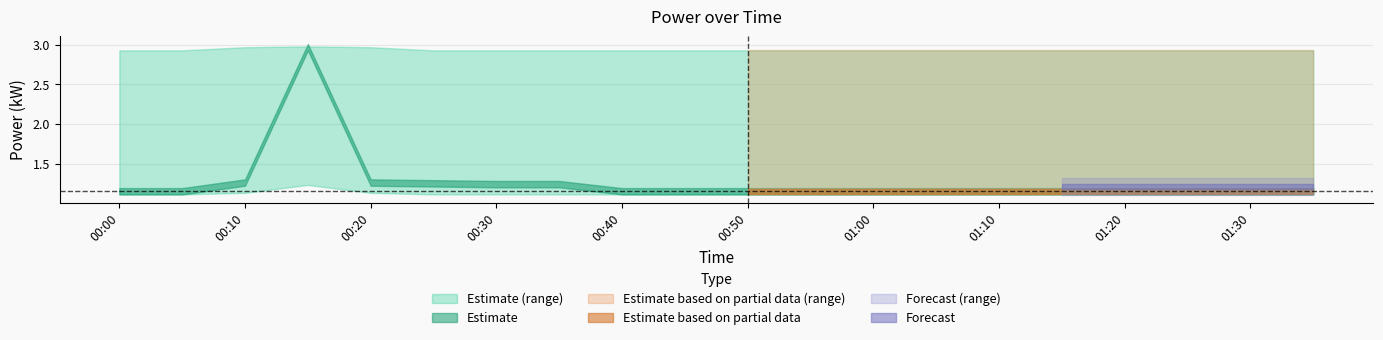

True or false: power has more than 1 interior local peaks.

False